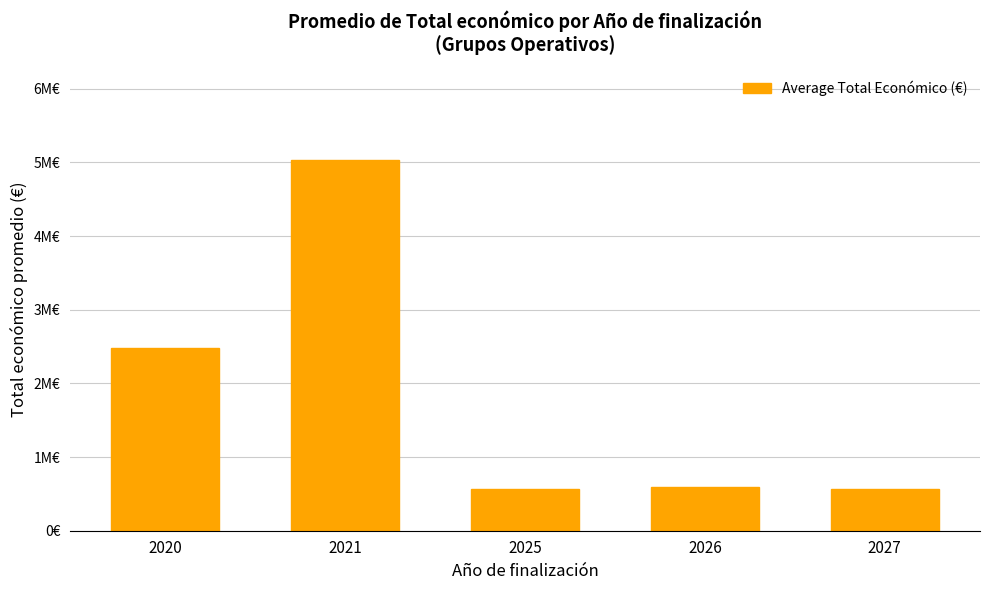

Reading left to right, transcribe all the data shown in this chart.

2473688.2	5030165.0	563721.0	590748.8	562868.8